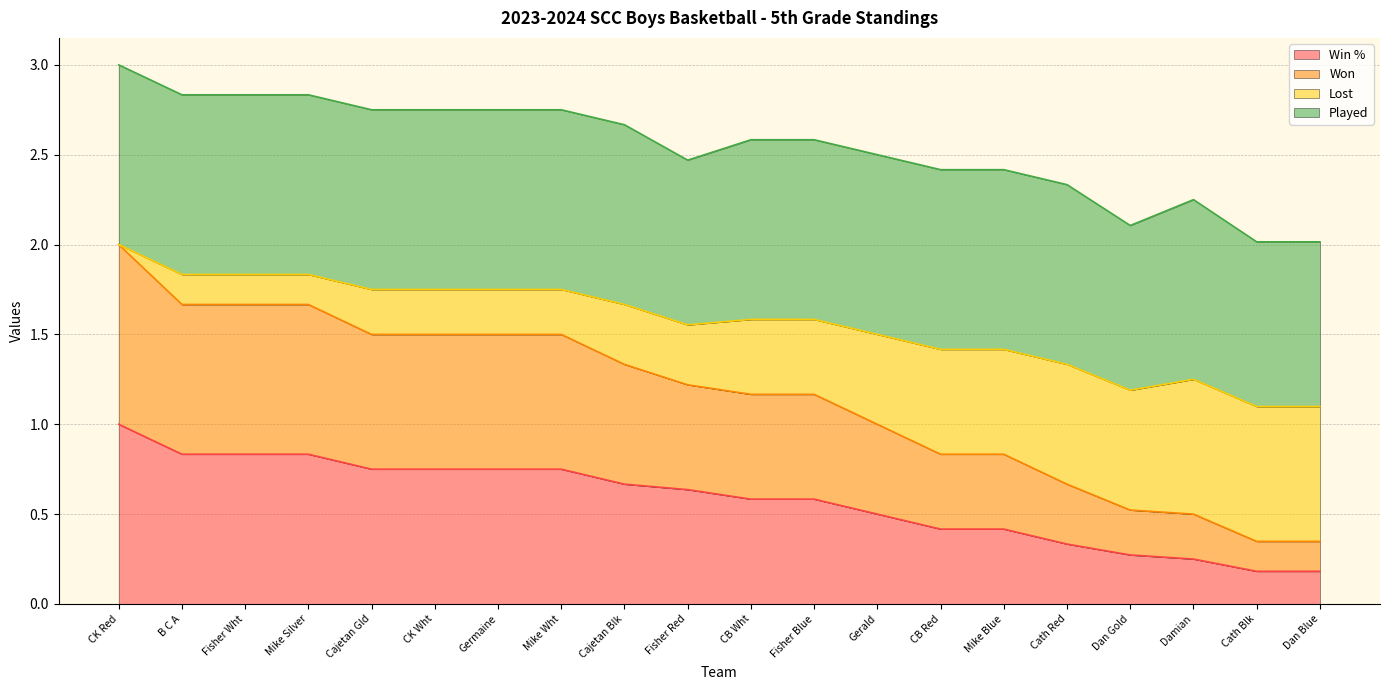

The value of Win % at Mike Silver is 1.3. True or false?

False